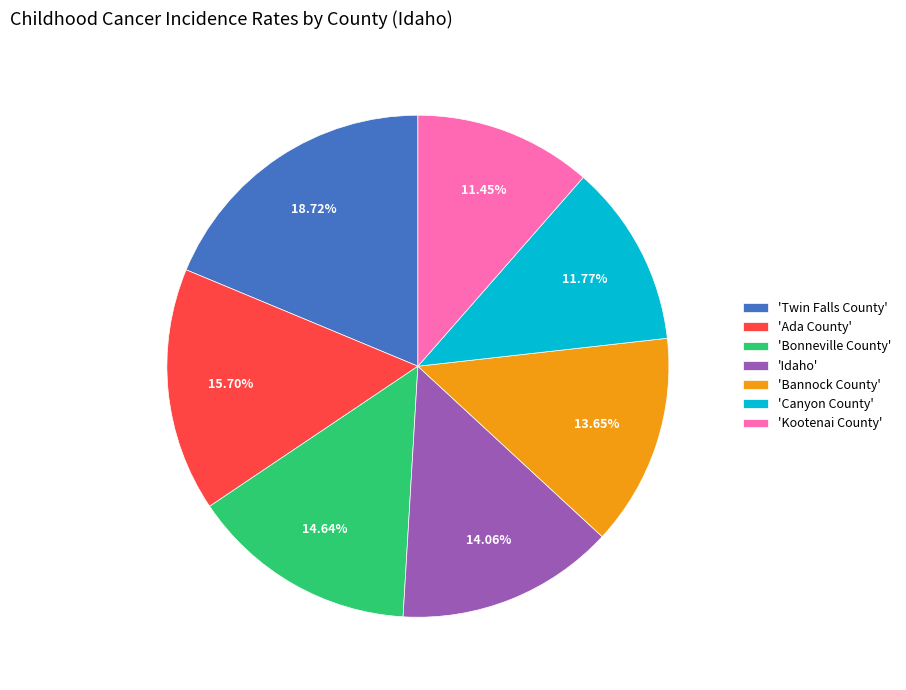

Approximately how many times larger is the value at 'Bonneville County' compared to 'Canyon County'?

1.2